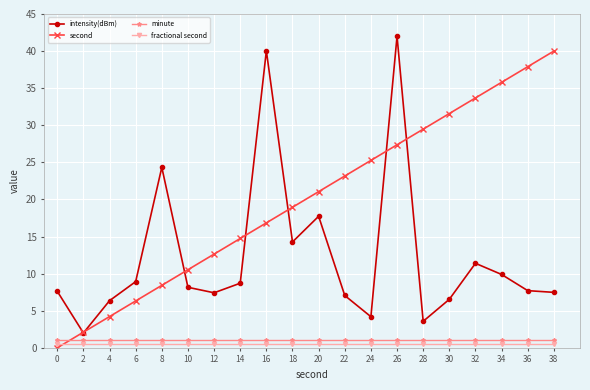

True or false: second has a value of 1.5 at 4.

False